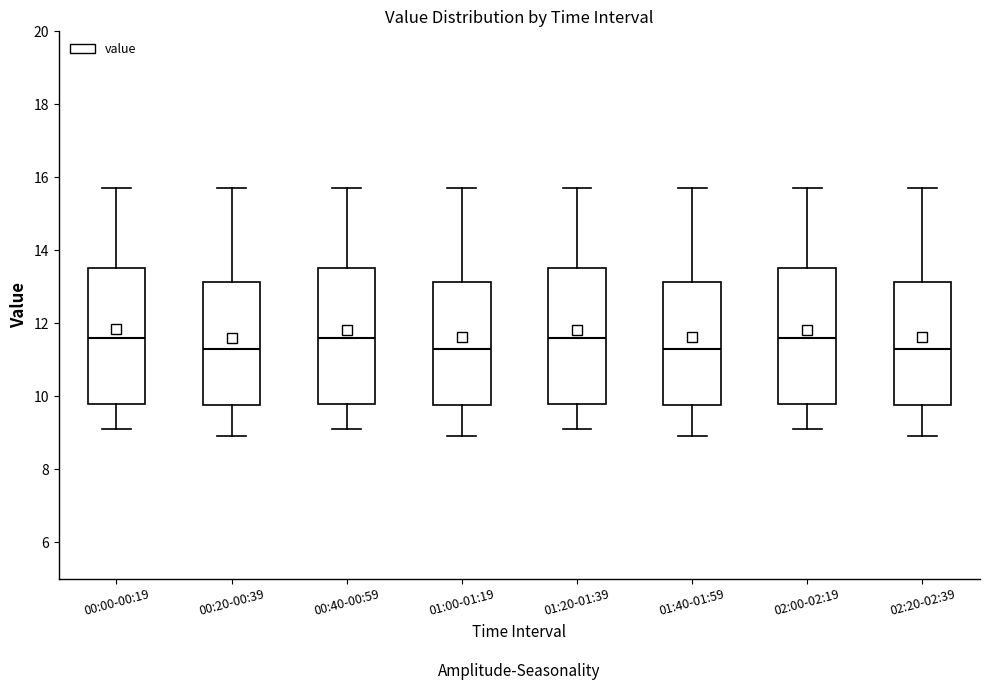

Where does the upper whisker of the box for 00:40-00:59 end on the y-axis? The values are not printed on the chart, so give them approximately, as read against the axis.

15.8